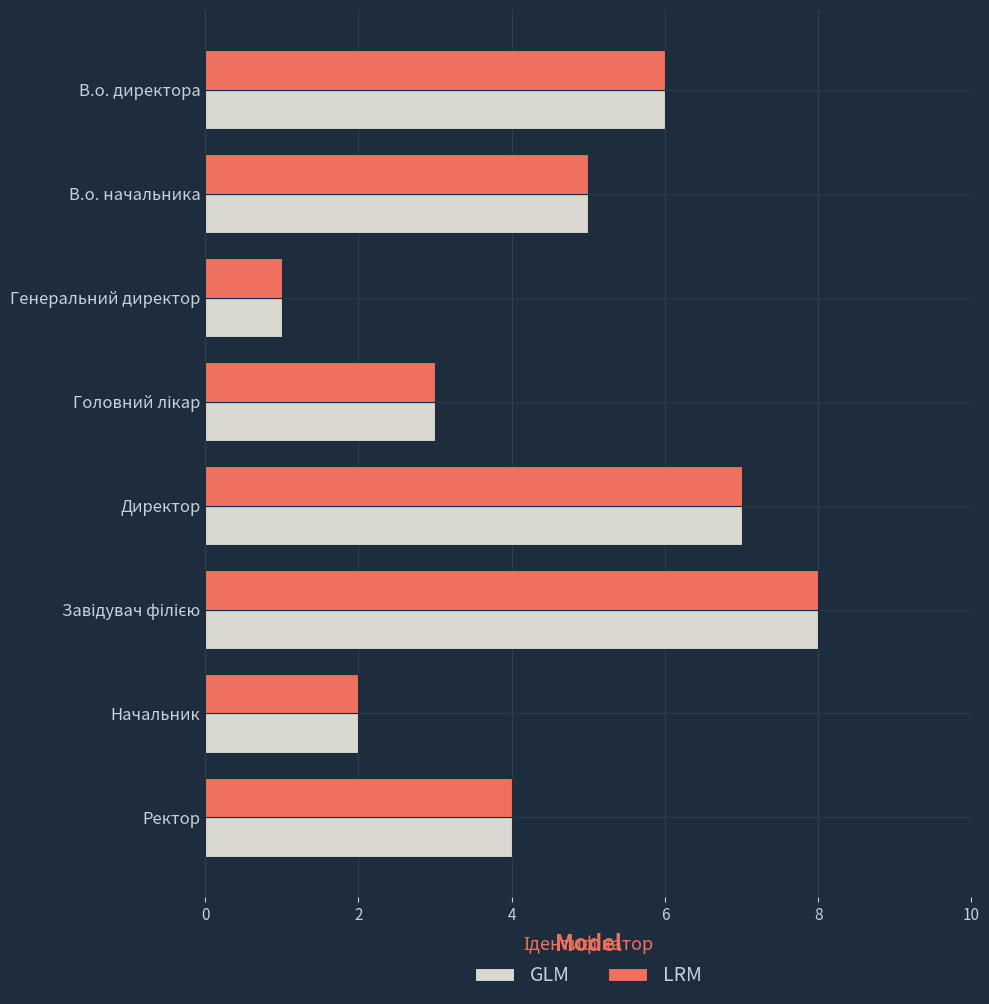

How many LRM values are between 3 and 7?

5